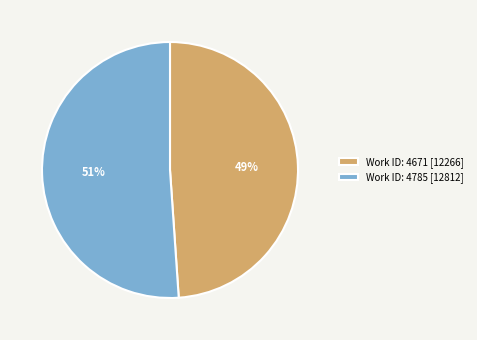

Does any single category account for the majority?

Yes